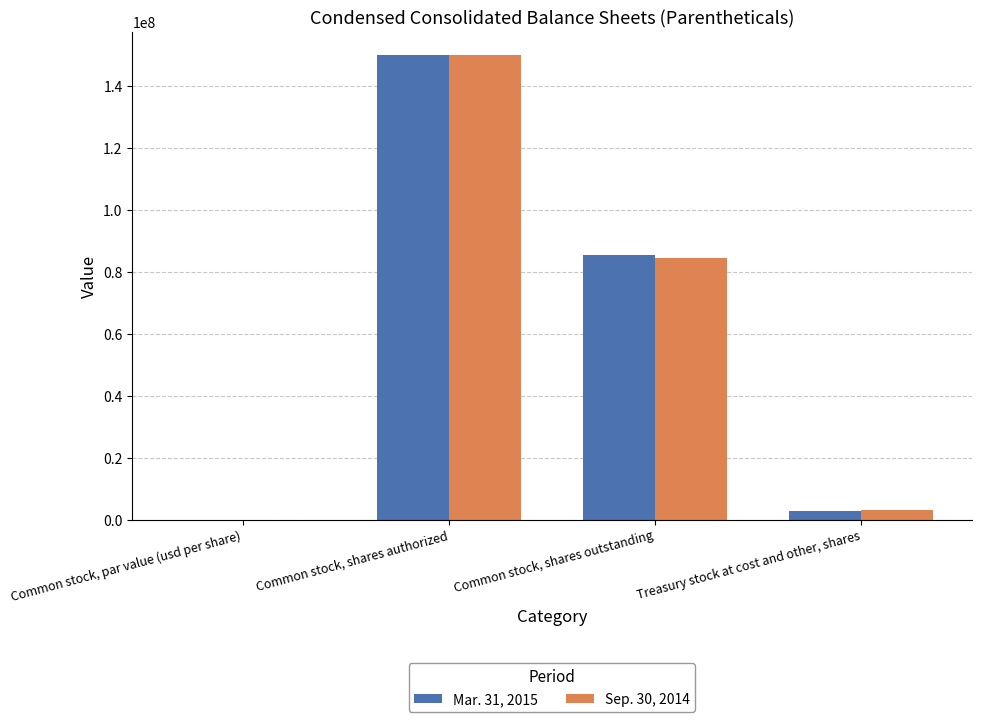

What is the total value across all series at Treasury stock at cost and other, shares?

5804987.0